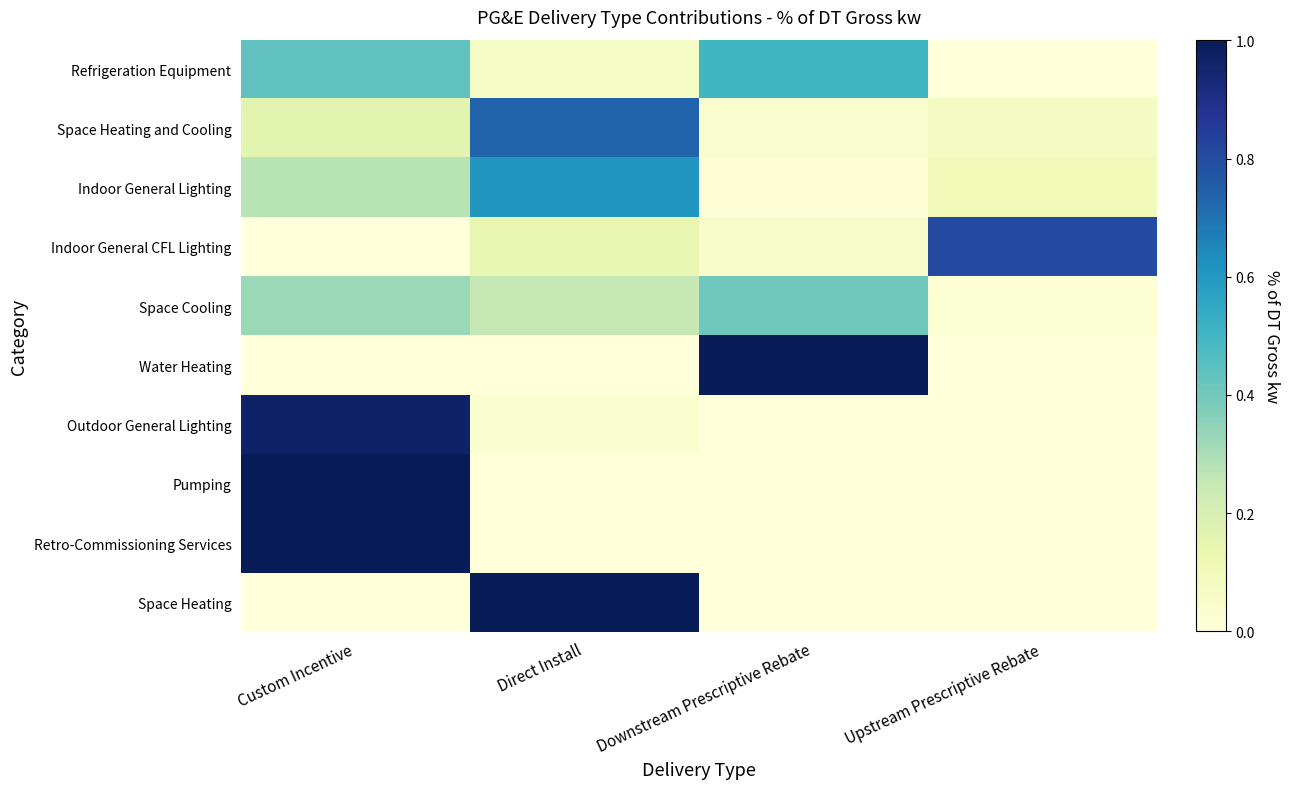

At which category is the sum across all series the highest?

Custom Incentive